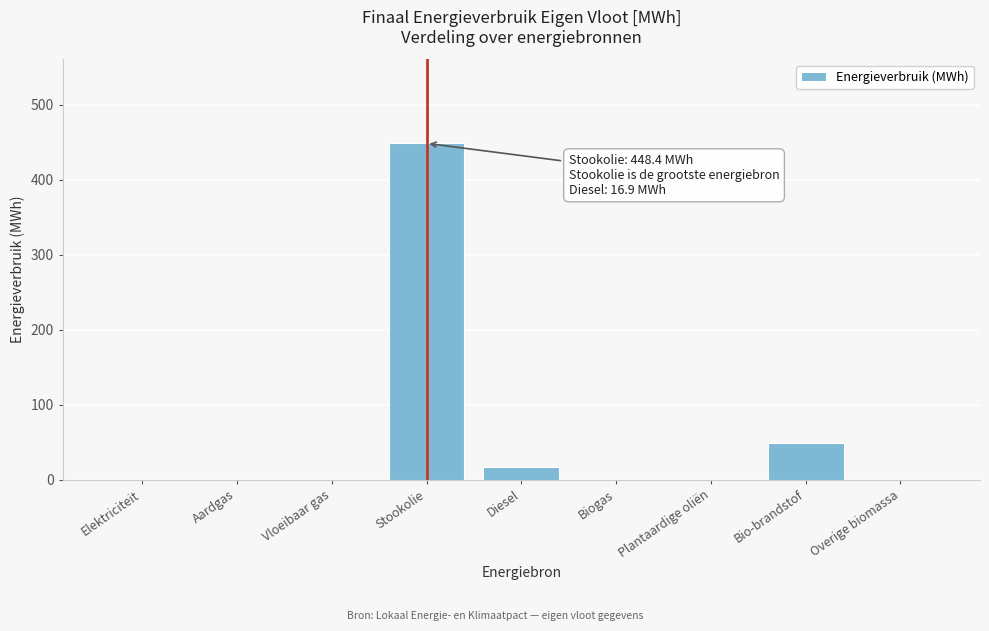

Reading left to right, what are all the values shown in this chart?

Elektriciteit=0.0	Aardgas=0.0	Vloeibaar gas=0.0	Stookolie=448.4	Diesel=16.9	Biogas=0.0	Plantaardige oliën=0.0	Bio-brandstof=49.2	Overige biomassa=0.0